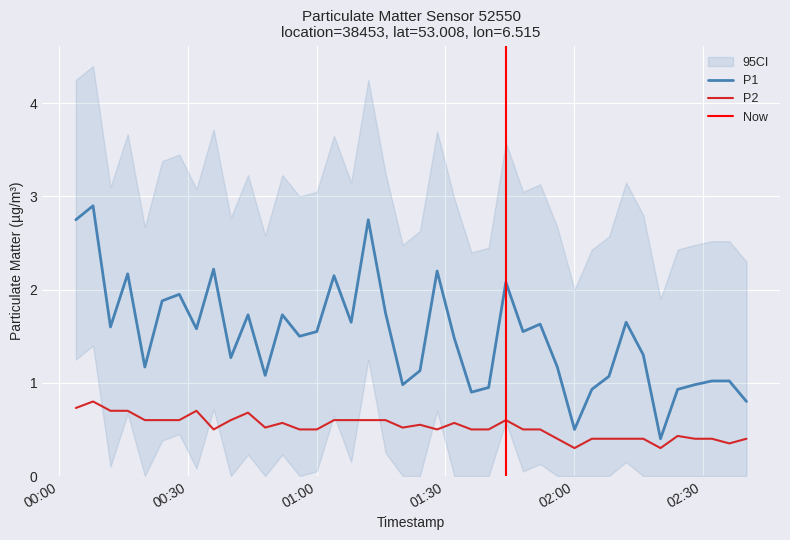

True or false: P2 and P1 intersect in this chart.

False